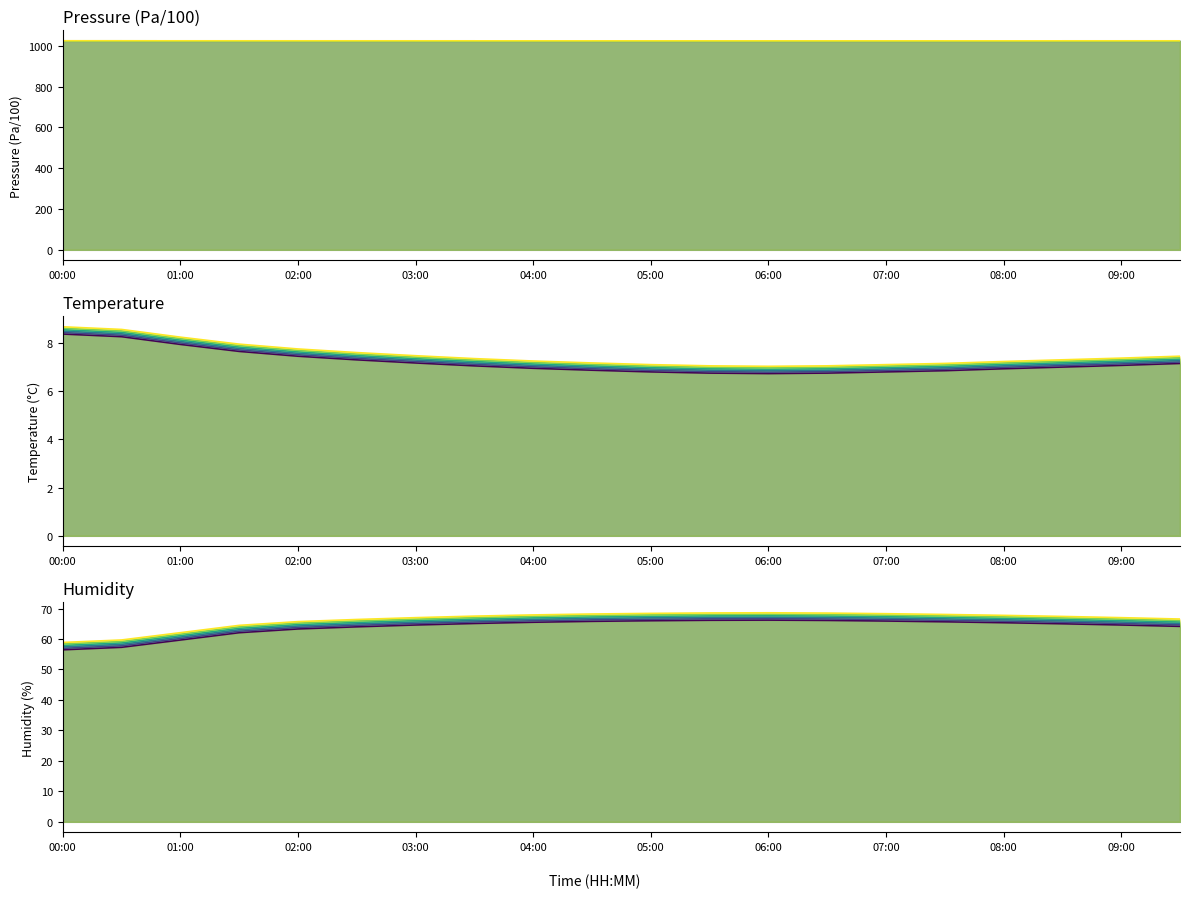

What is the difference between the pressure values at 04:30 and 09:30?

0.1